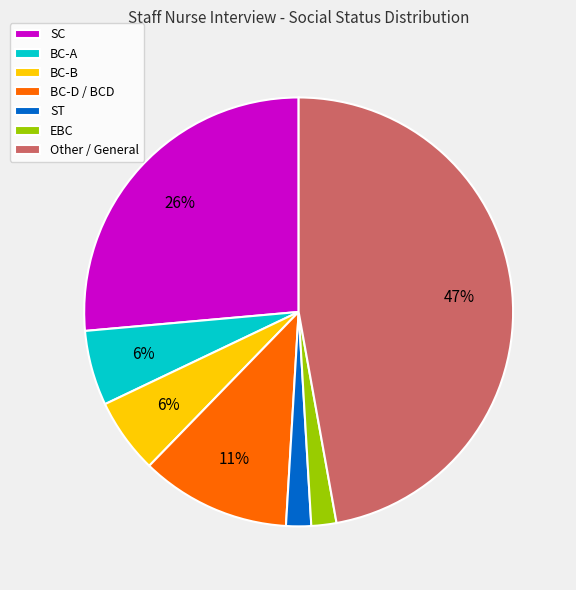

What percentage is the BC-A slice, to the nearest percent?

6%